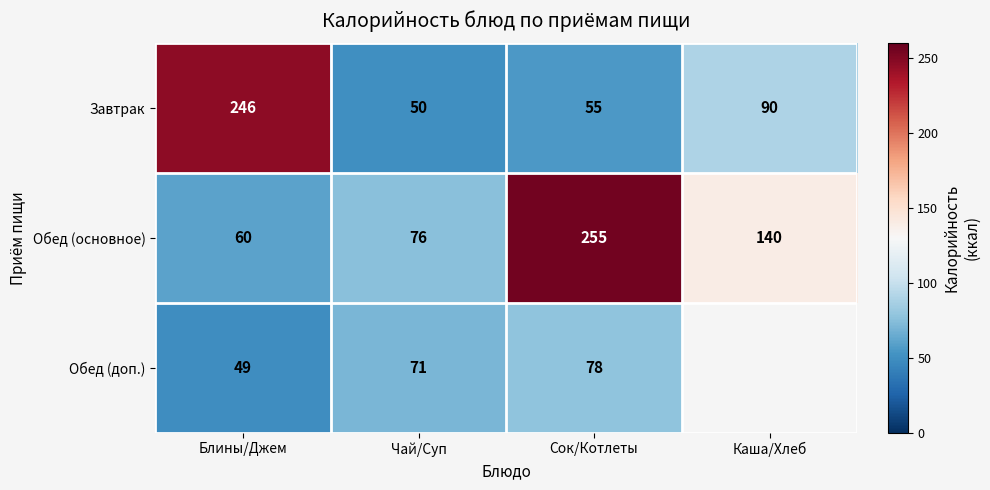

What is the greatest value displayed?

255.0